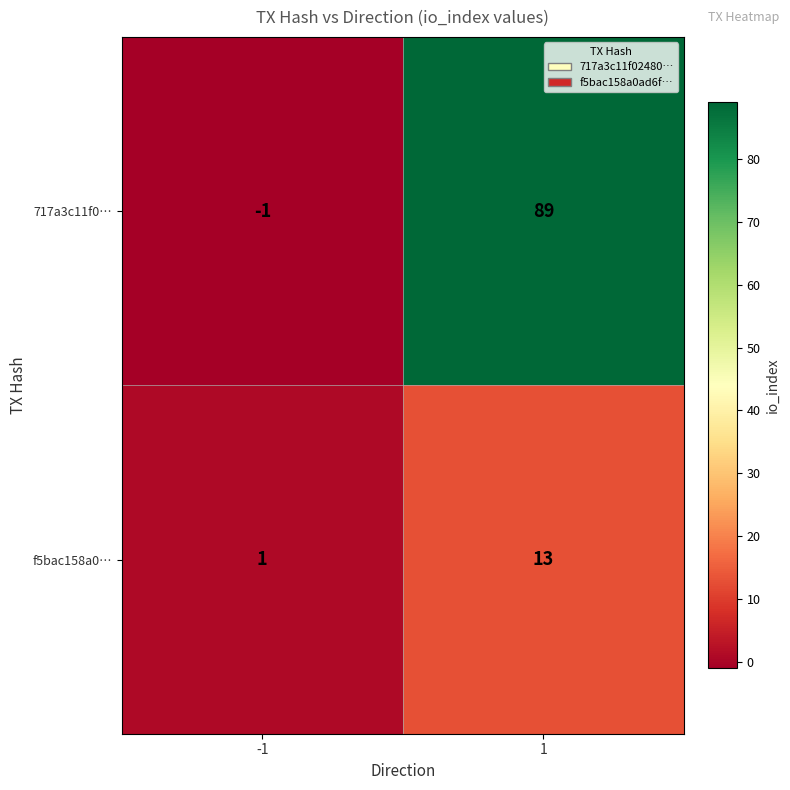

Which series has the largest total across all categories?

717a3c11f0…